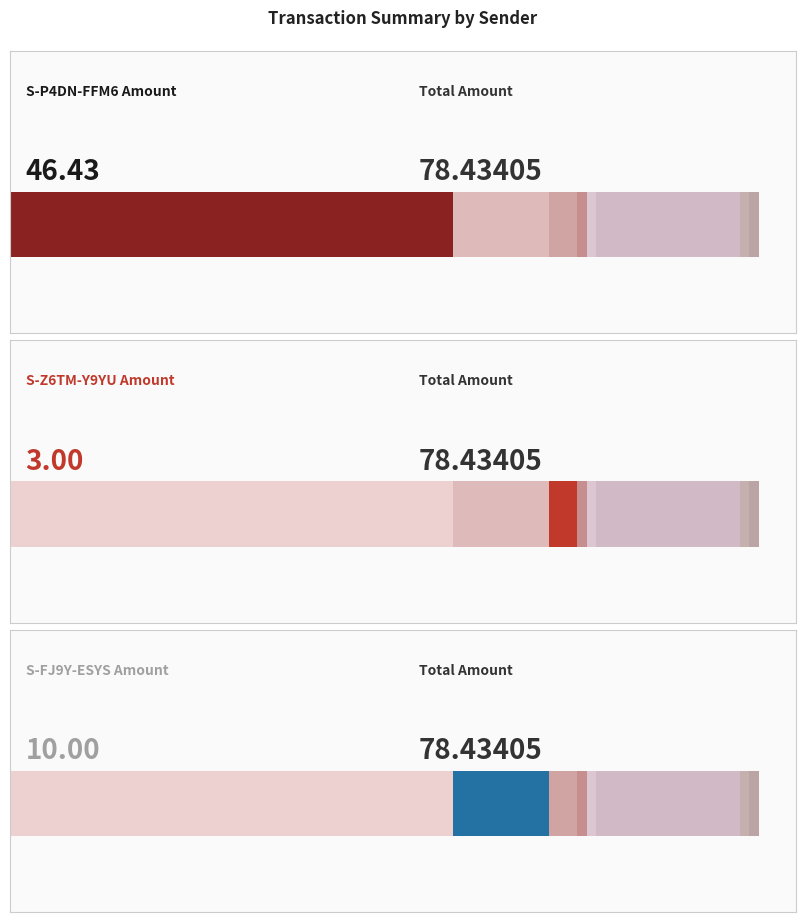

Does the chart contain stacked bars?

No